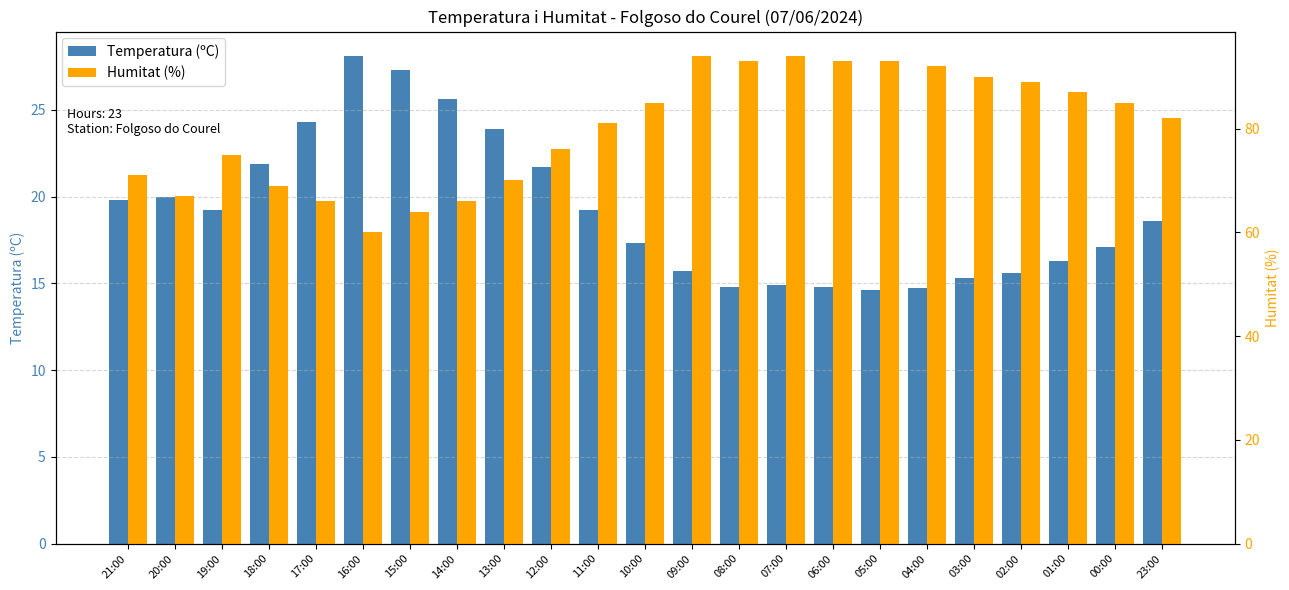

At which category is the sum across all series the highest?

09:00